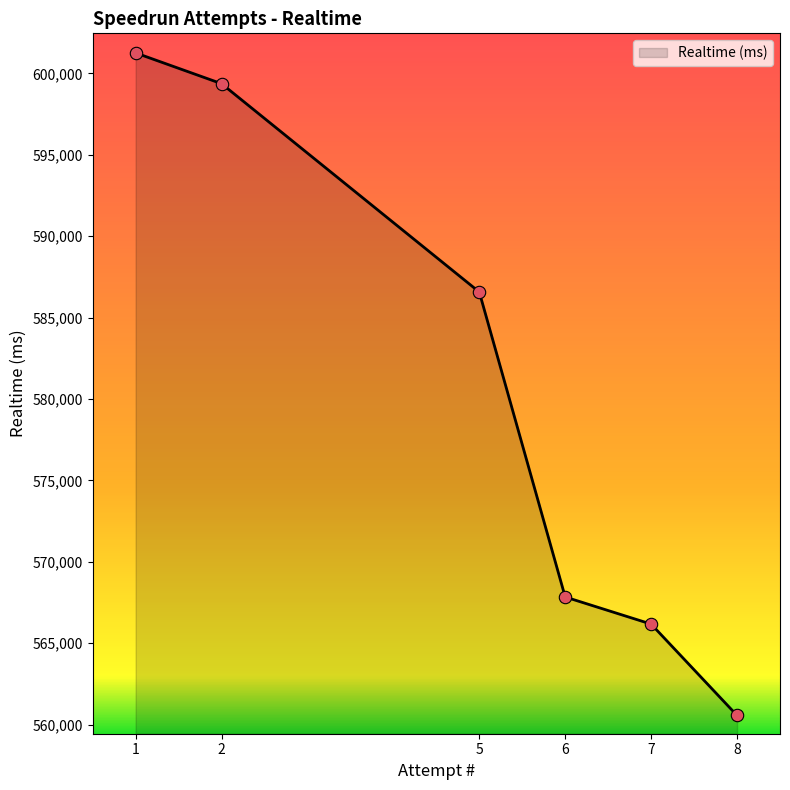

Which has a higher value, 6 or 1?

1